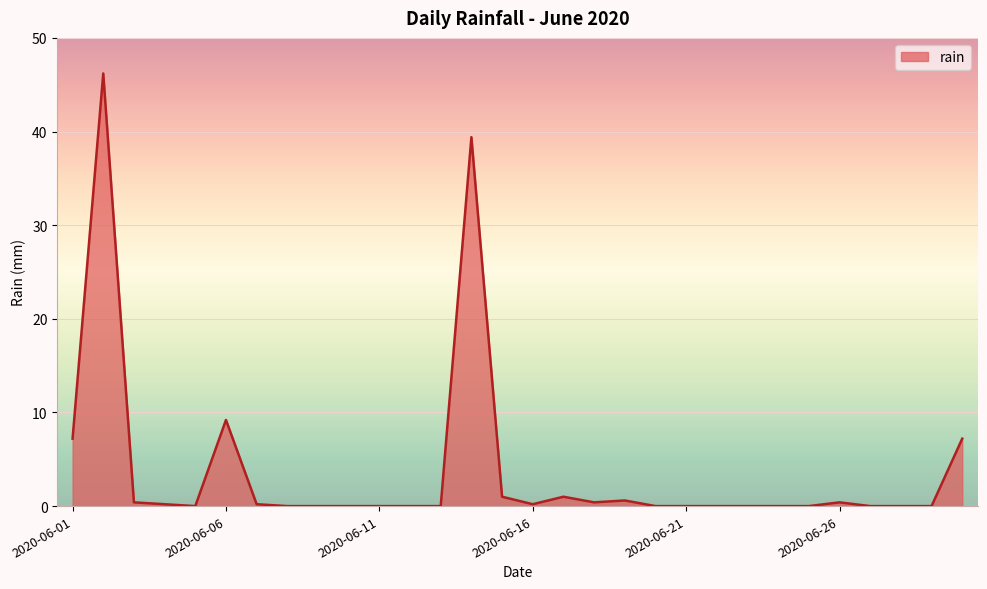

What is the difference between the maximum and minimum values?

46.2